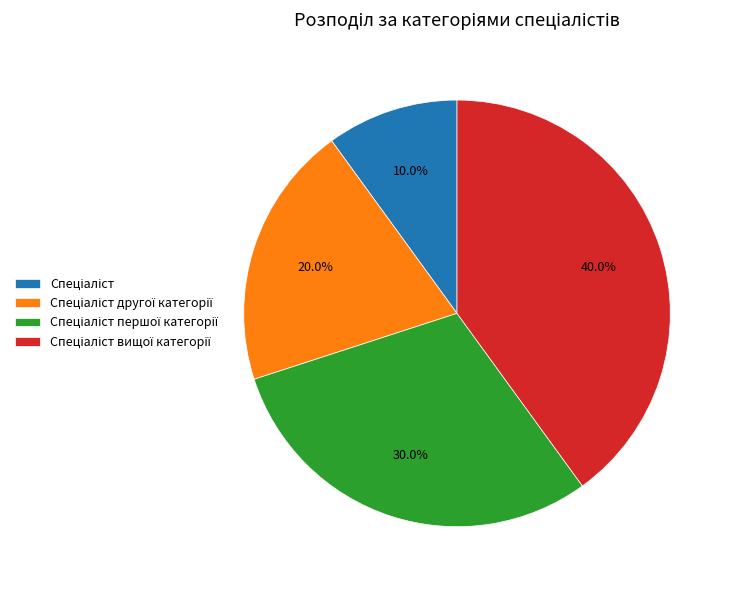

Is there any slice that represents more than half of the pie?

No